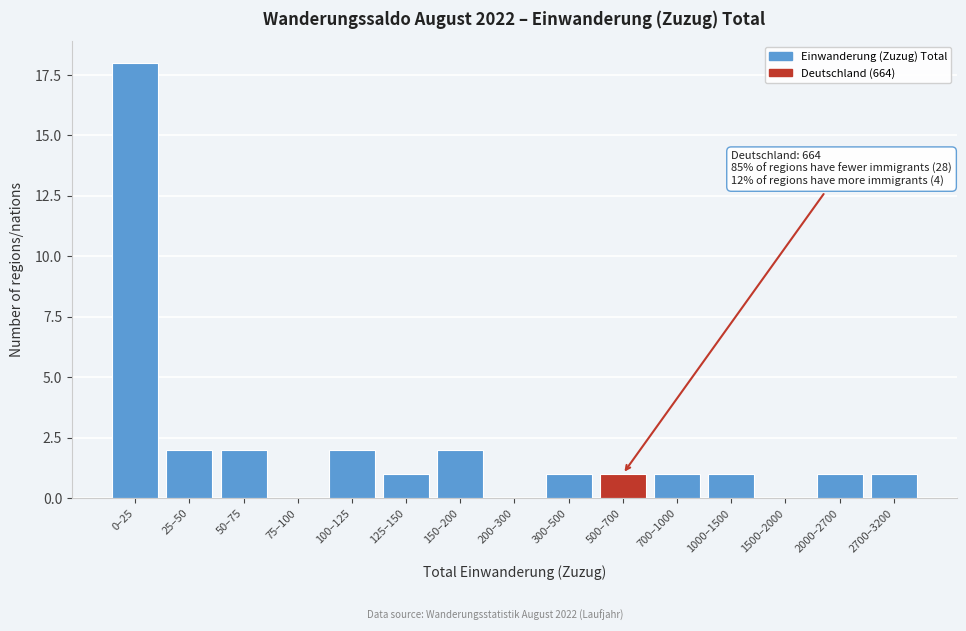

Reading left to right, list all the values displayed in this chart.

0–25=18	25–50=2	50–75=2	75–100=0	100–125=2	125–150=1	150–200=2	200–300=0	300–500=1	500–700=1	700–1000=1	1000–1500=1	1500–2000=0	2000–2700=1	2700–3200=1